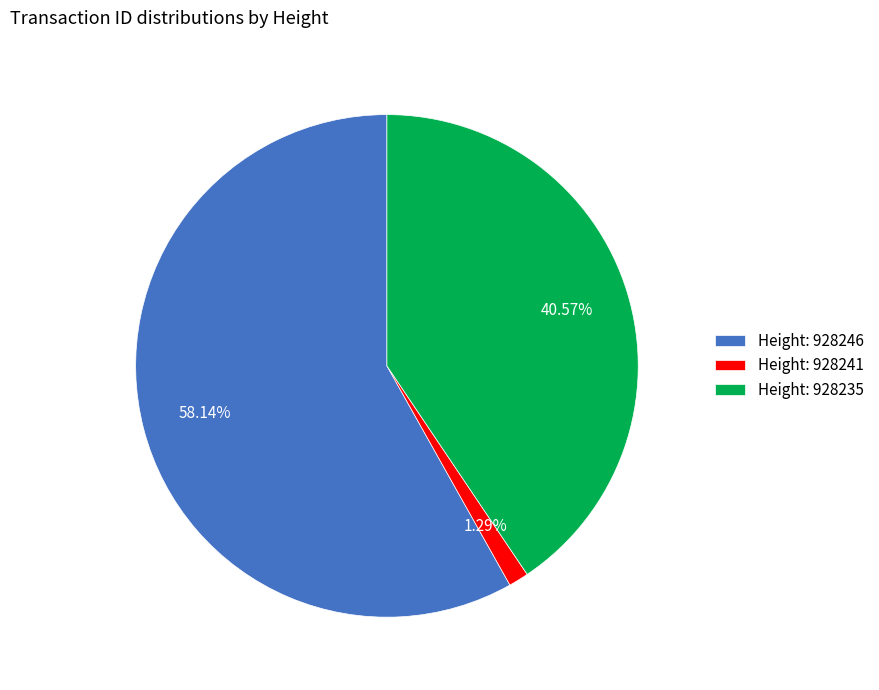

How many slices are in this pie chart?

3